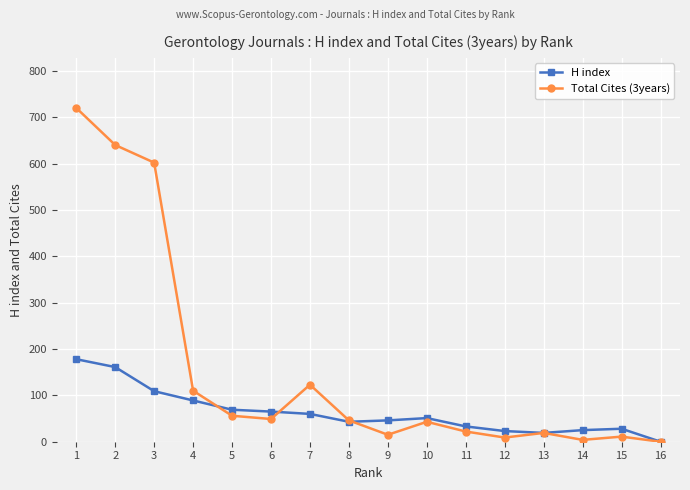

Rank the series by their maximum value, from highest to lowest.

Total Cites (3years), H index